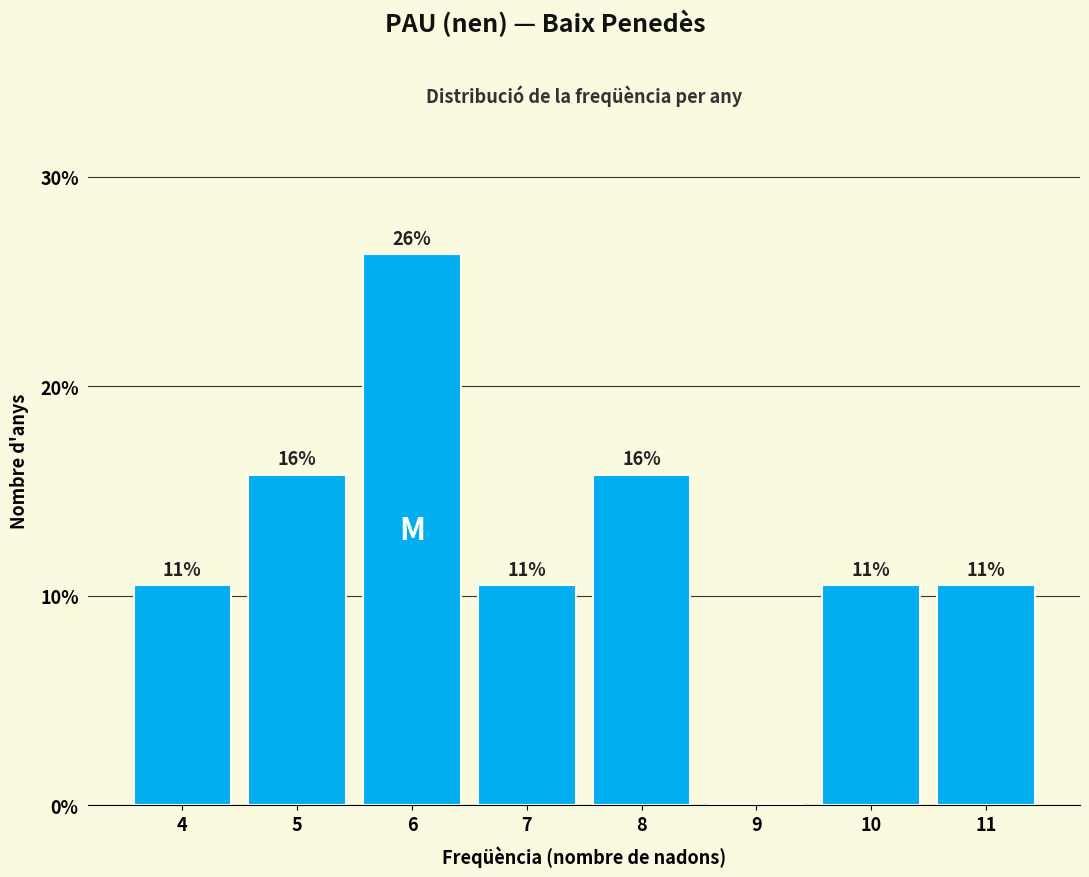

Are the bars horizontal?

No